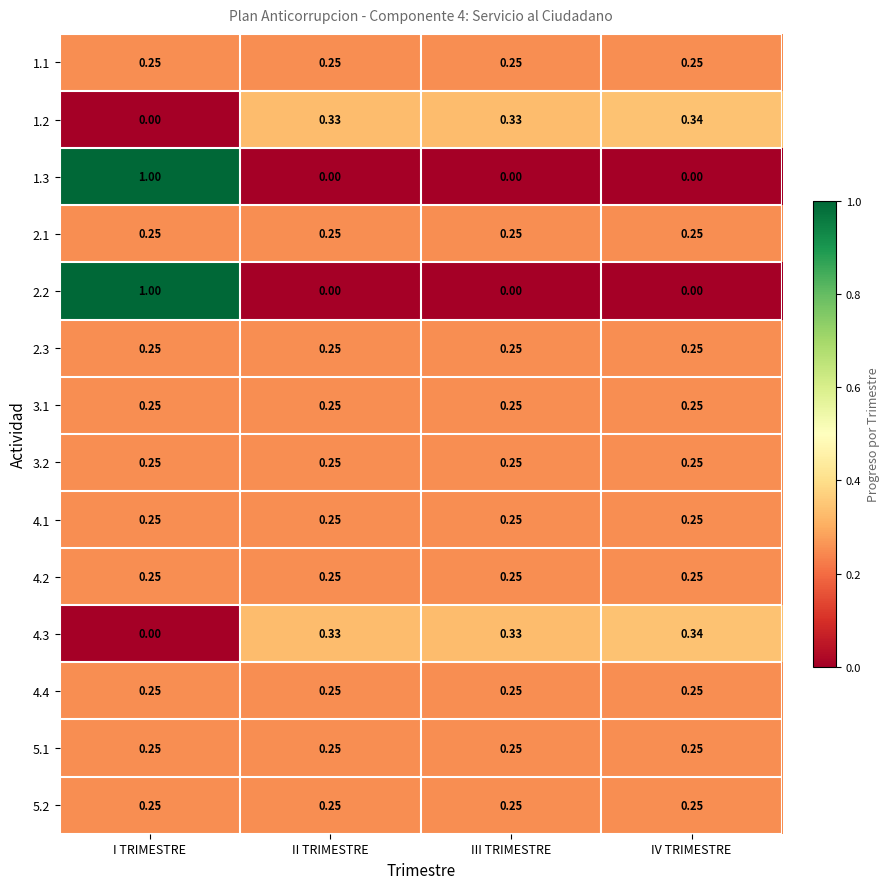

Which category has the highest value across all series?

I TRIMESTRE